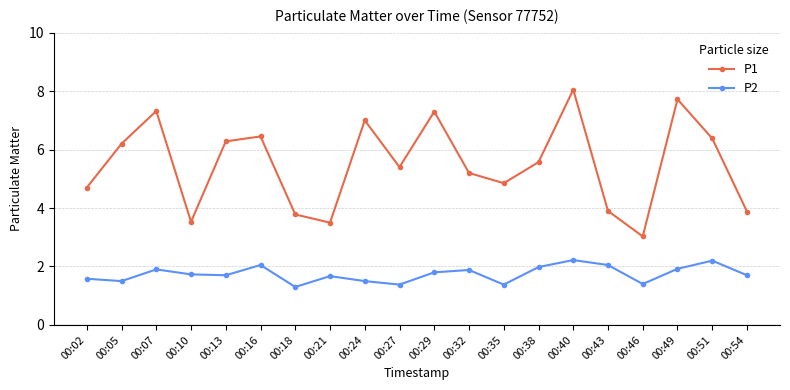

Count the number of data series in this chart.

2